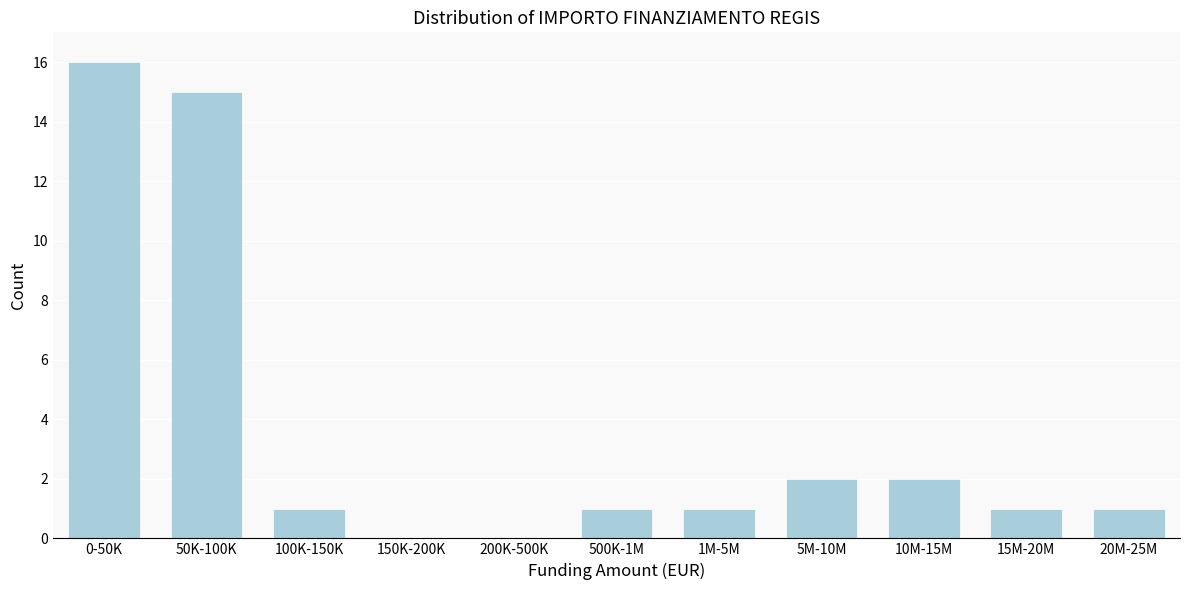

Reading left to right, transcribe all the data shown in this chart.

0-50K=16	50K-100K=15	100K-150K=1	150K-200K=0	200K-500K=0	500K-1M=1	1M-5M=1	5M-10M=2	10M-15M=2	15M-20M=1	20M-25M=1